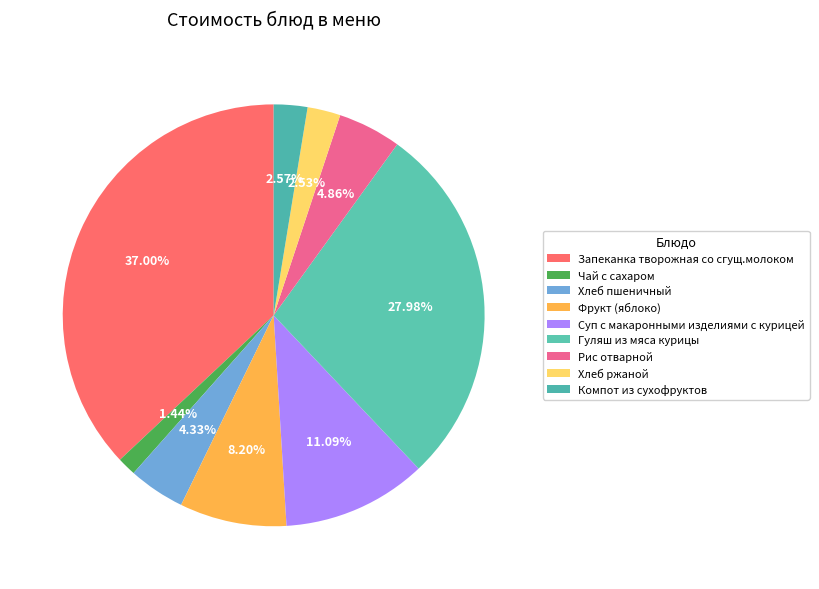

To the nearest percent, what is the difference between the Хлеб ржаной and Хлеб пшеничный slice percentages?

2%